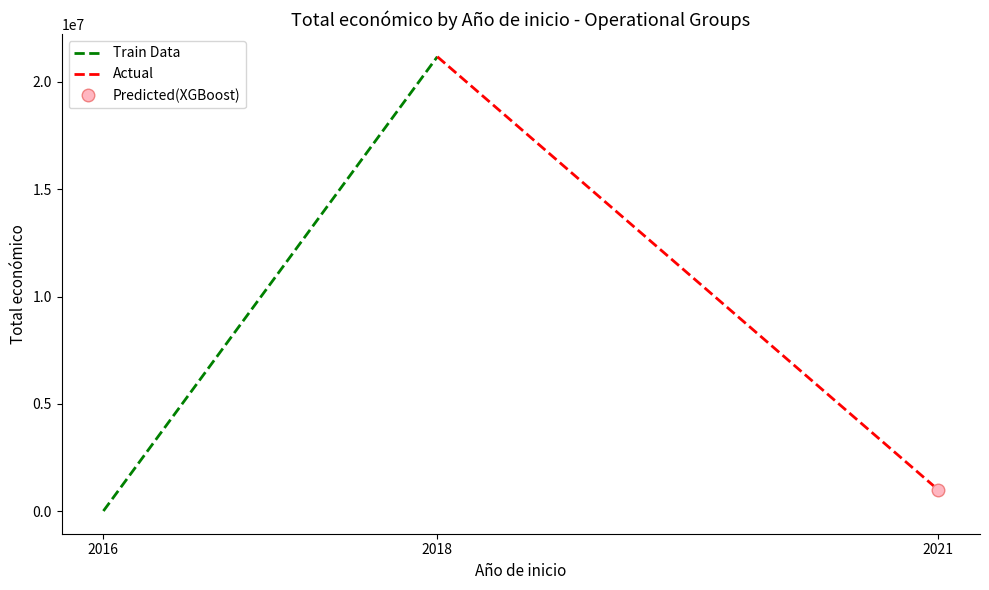

Is the value of Train Data at 2016 greater than the value of Actual at 2018?

No